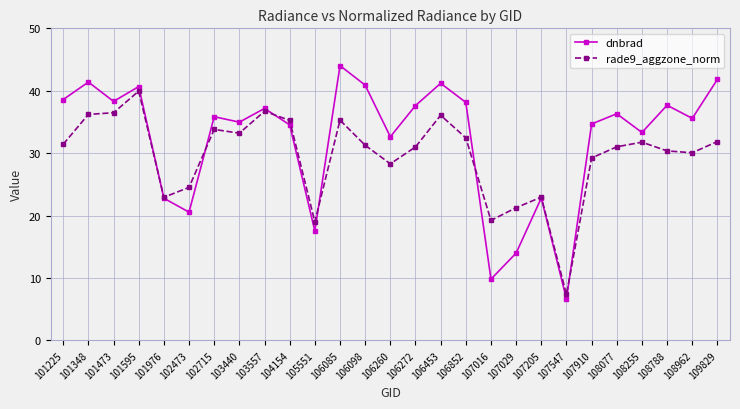

What is the minimum value shown in the chart?

6.6